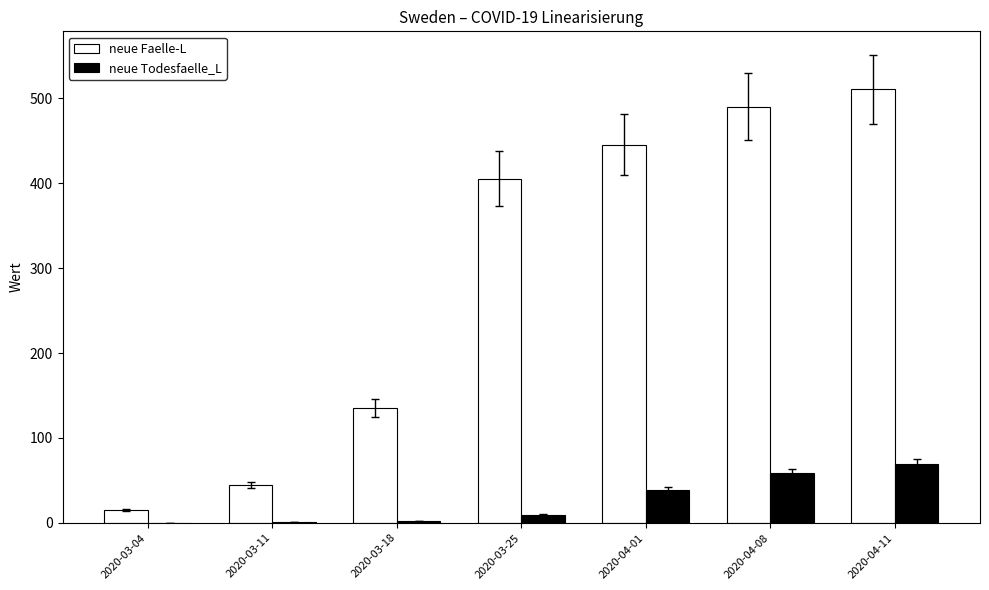

At which category is the sum across all series the highest?

2020-04-11